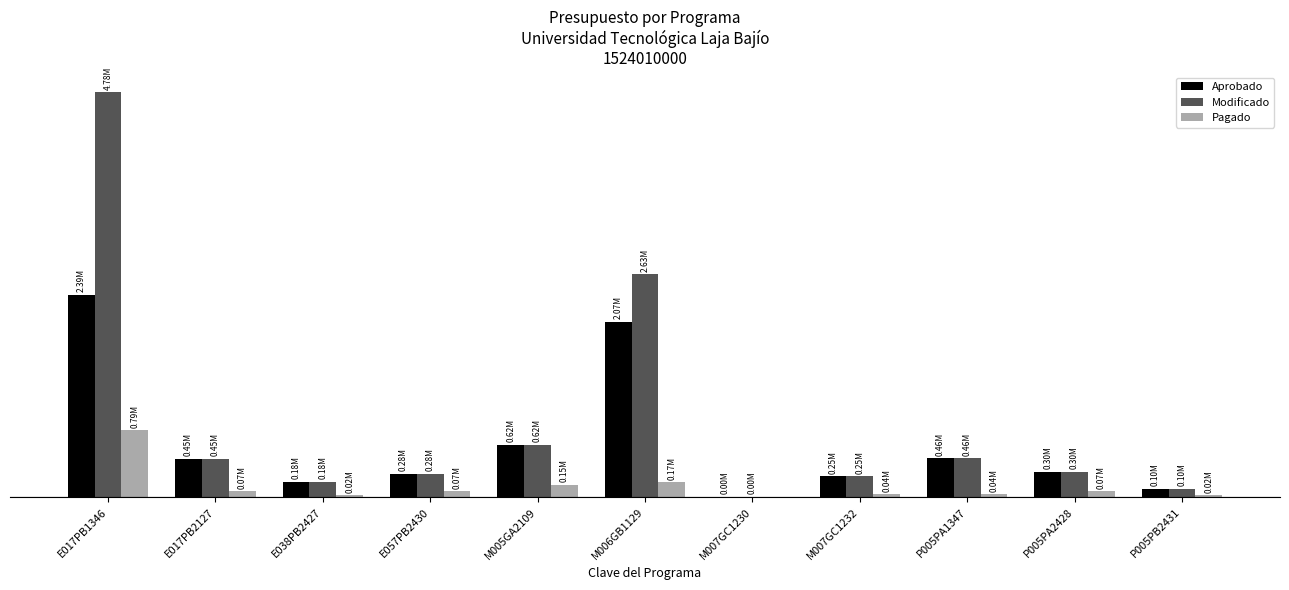

What position from the right is P005PA1347?

3